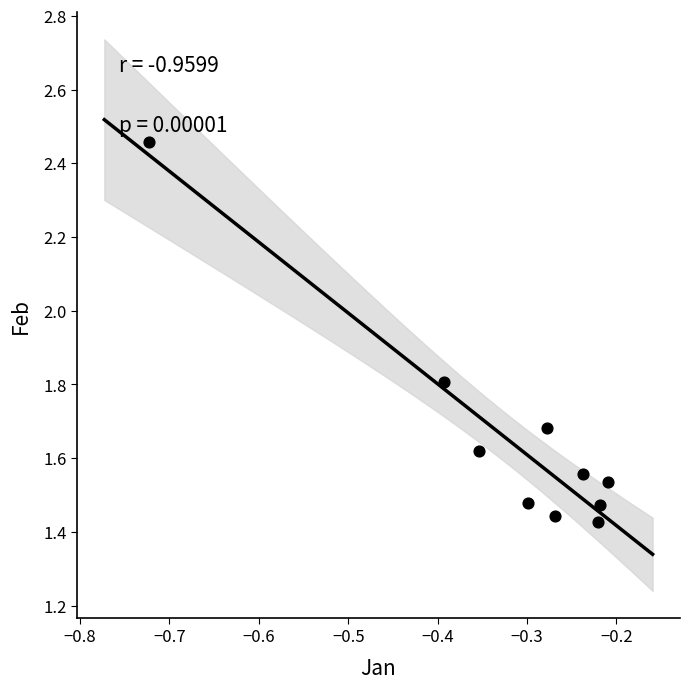

What is the range of Y values (max minus min)?

1.0